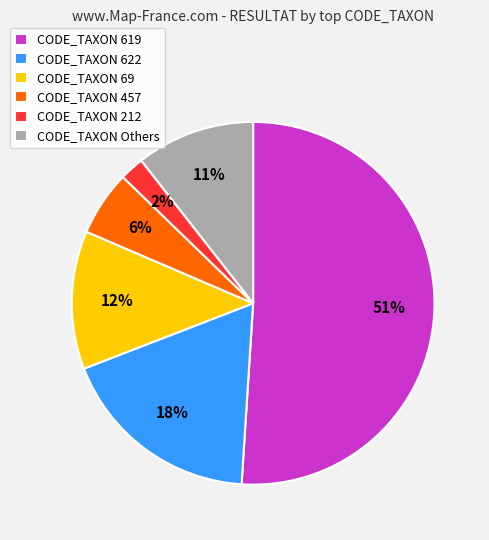

Which category accounts for the majority?

CODE_TAXON 619